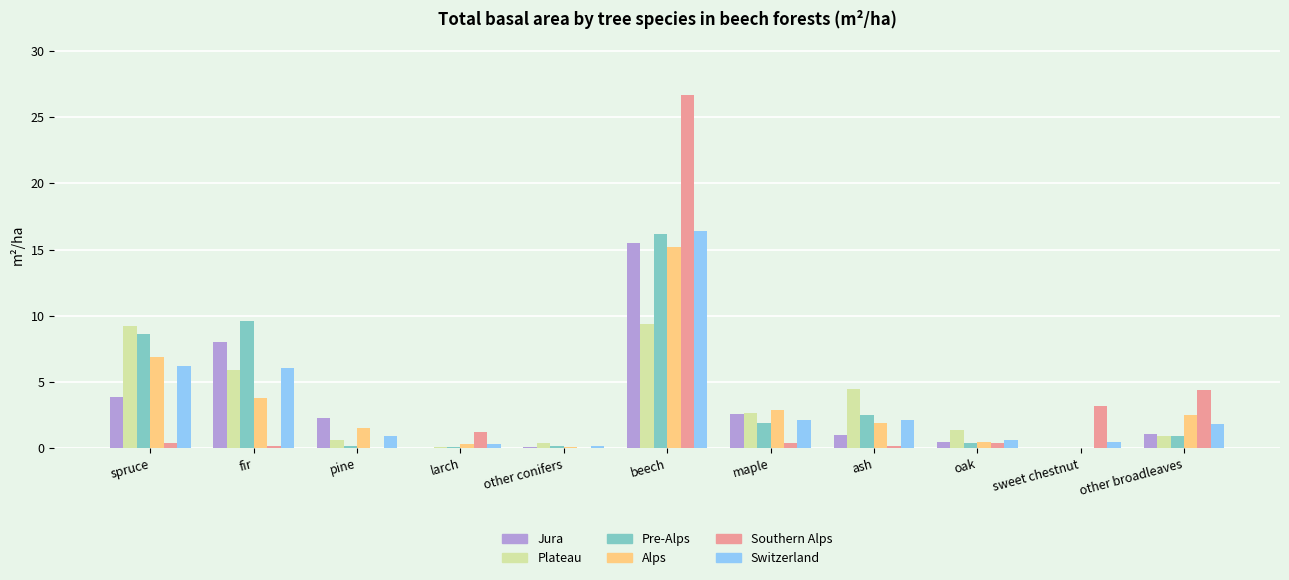

True or false: Alps has a value of 3.1 at beech.

False